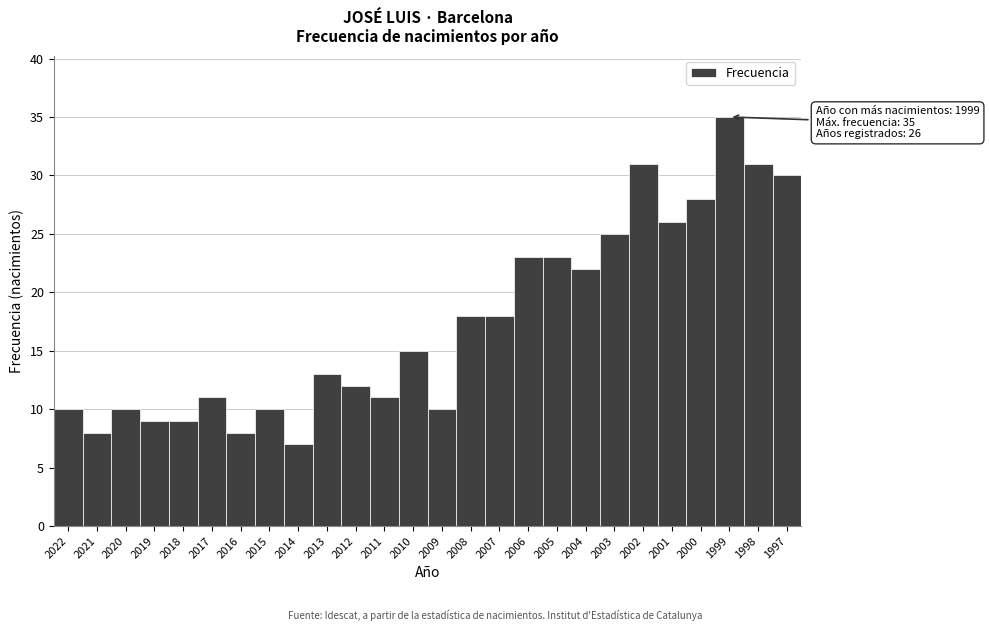

Reading left to right, what are all the values shown in this chart?

10	8	10	9	9	11	8	10	7	13	12	11	15	10	18	18	23	23	22	25	31	26	28	35	31	30